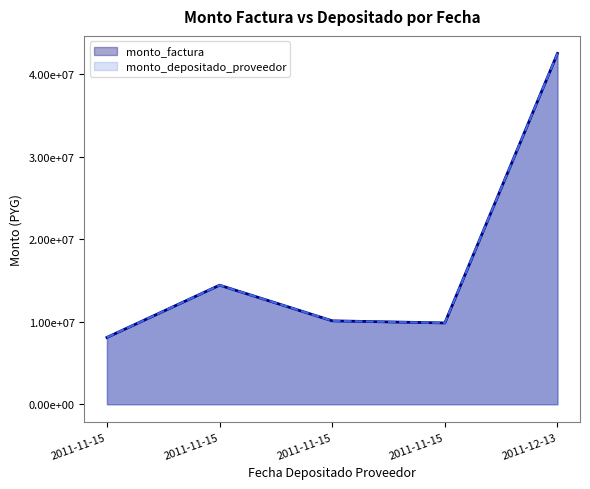

Between 2011-11-15 and 2011-12-13, which series saw the biggest shift?

monto_factura